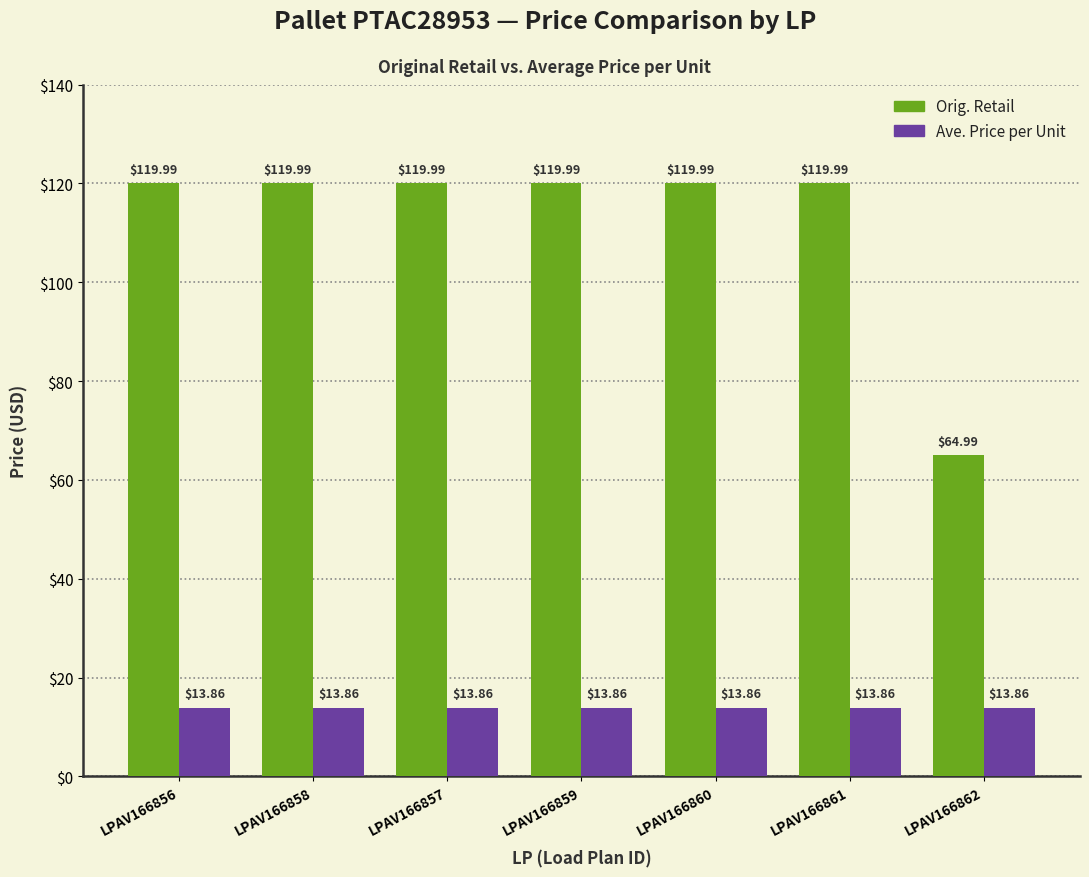

List the series in order of their overall mean, highest first.

Orig. Retail, Ave. Price per Unit